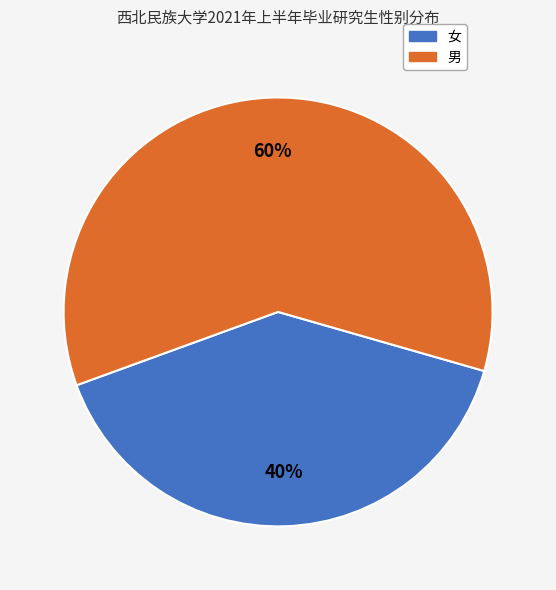

Does 女 account for over 50% of the chart?

No